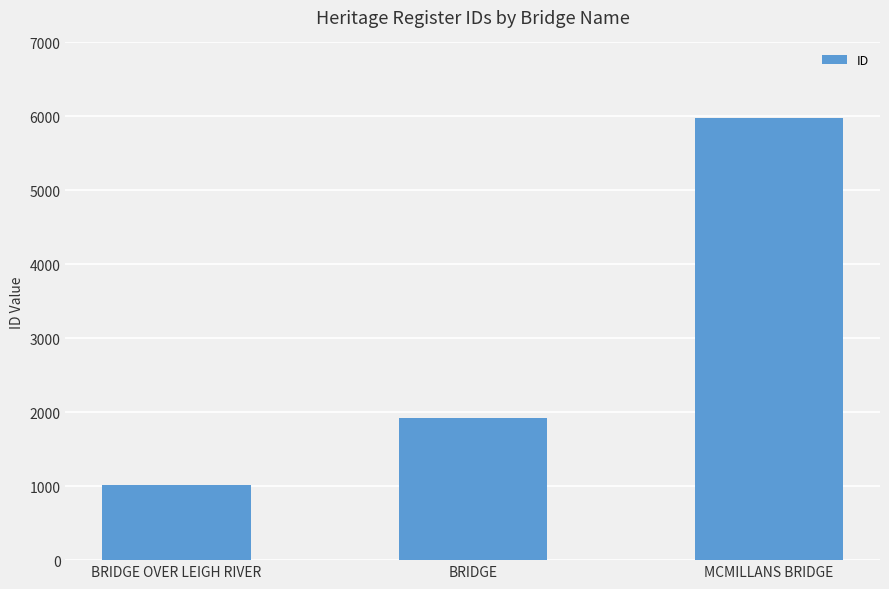

Rank the categories by value from lowest to highest.

BRIDGE OVER LEIGH RIVER, BRIDGE, MCMILLANS BRIDGE